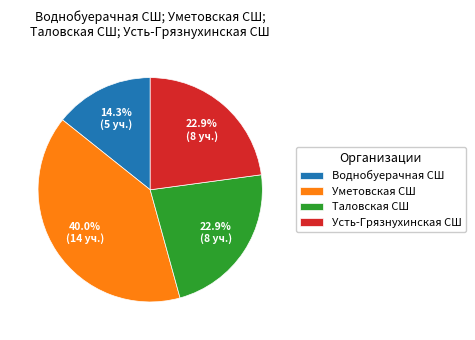

Is there a majority slice in this chart?

No